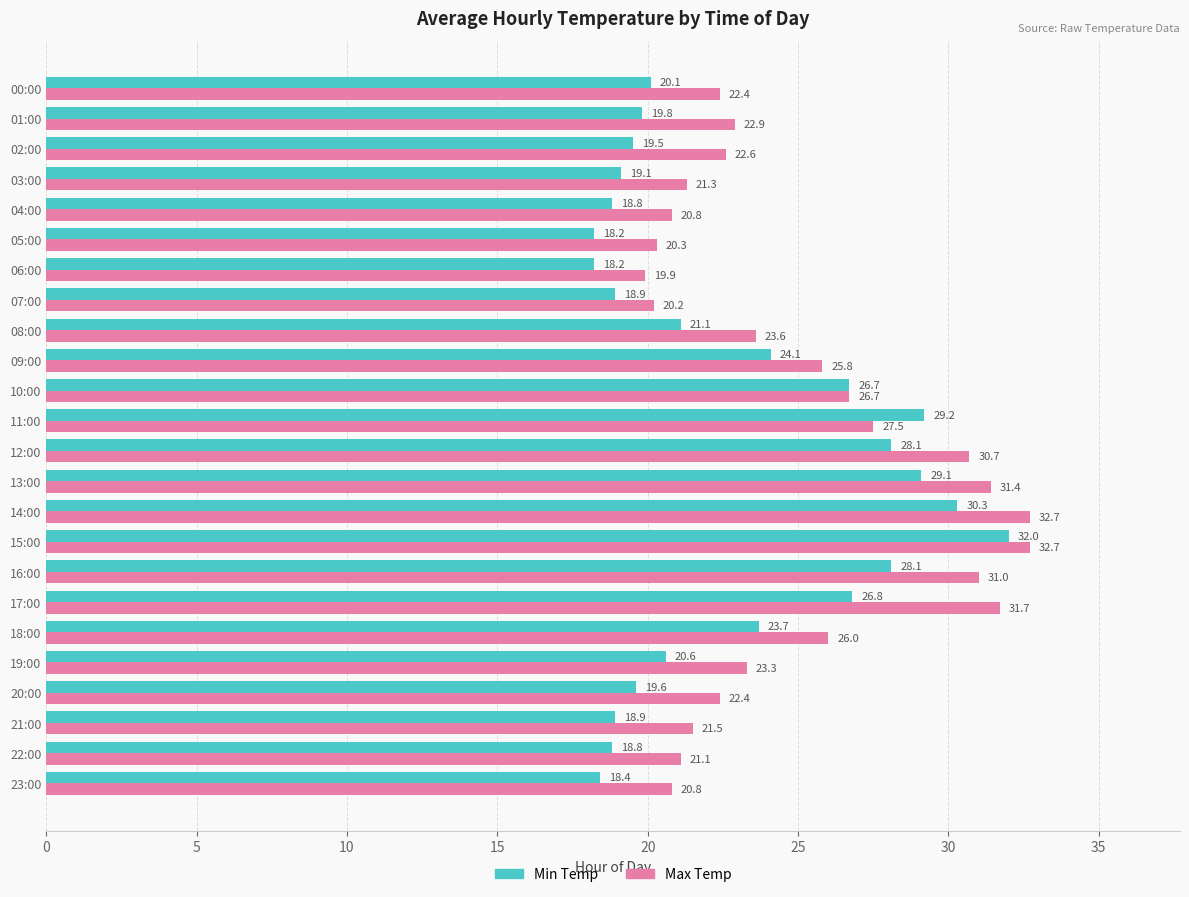

What are all the series names shown in the legend?

Min Temp, Max Temp